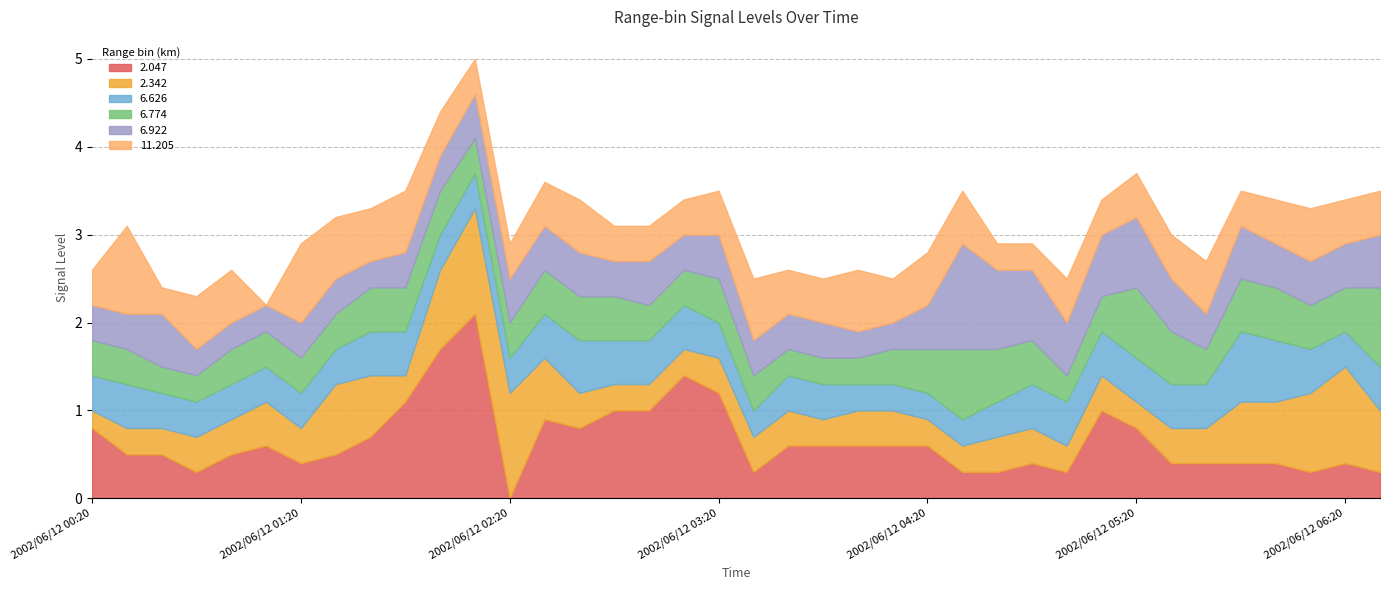

Is it true that 6.626 equals 0.1 at 2002/06/12 06:00?

False